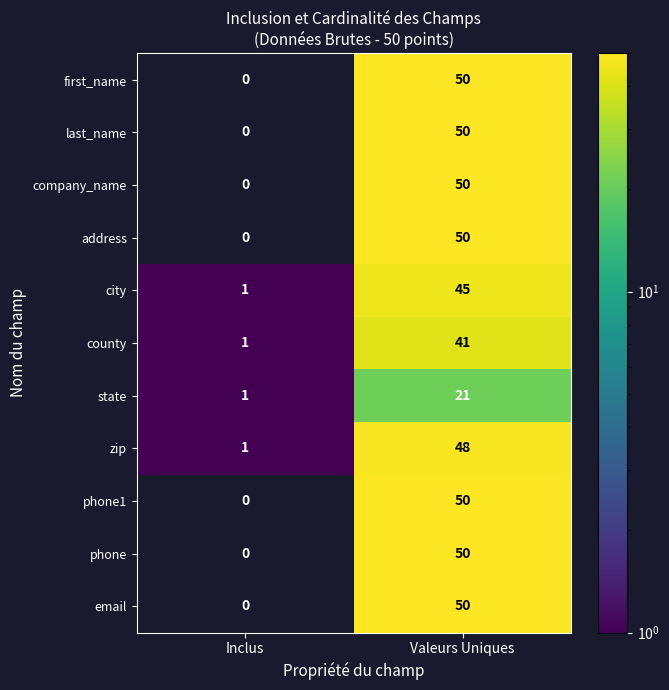

True or false: company_name has a value of 18 at Valeurs Uniques.

False